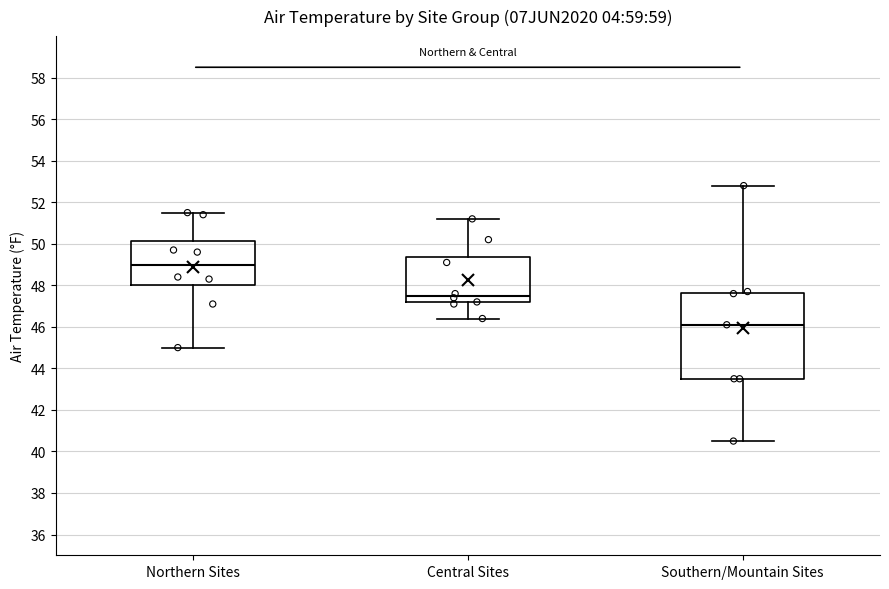

Which box is the tallest, from its lower edge to its upper edge?

Southern/Mountain Sites